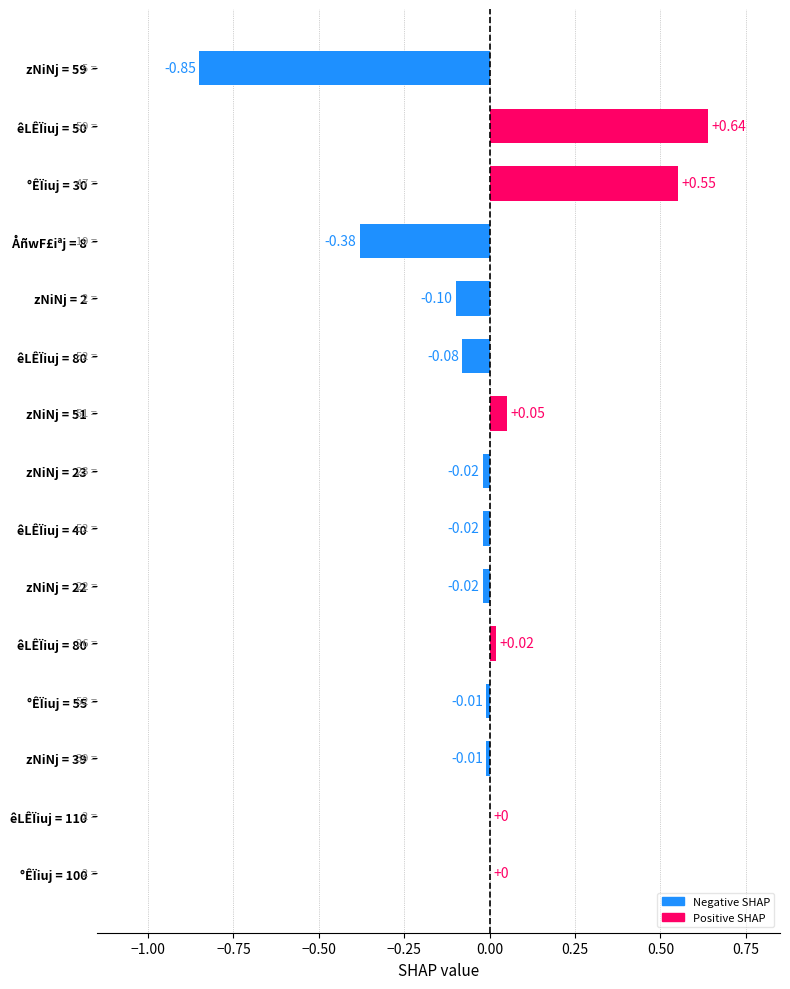

How many series are shown in this chart?

1